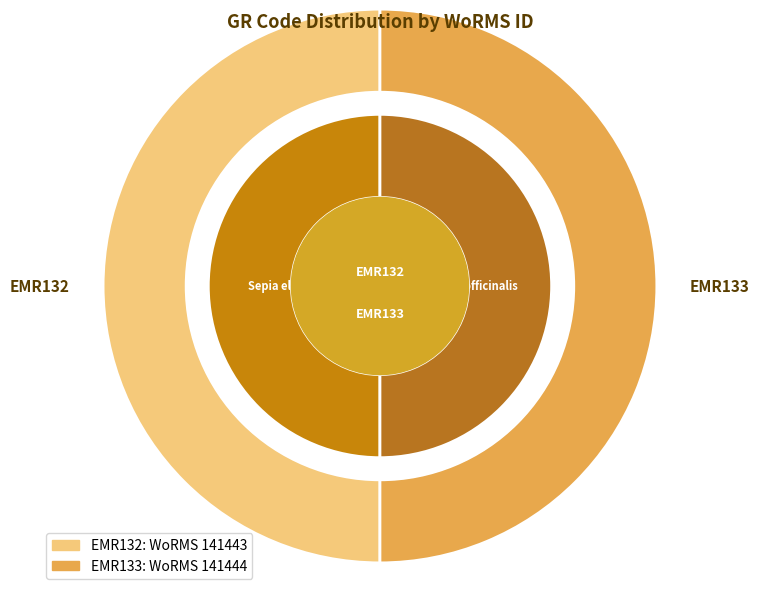

Count the number of slices in the pie.

2